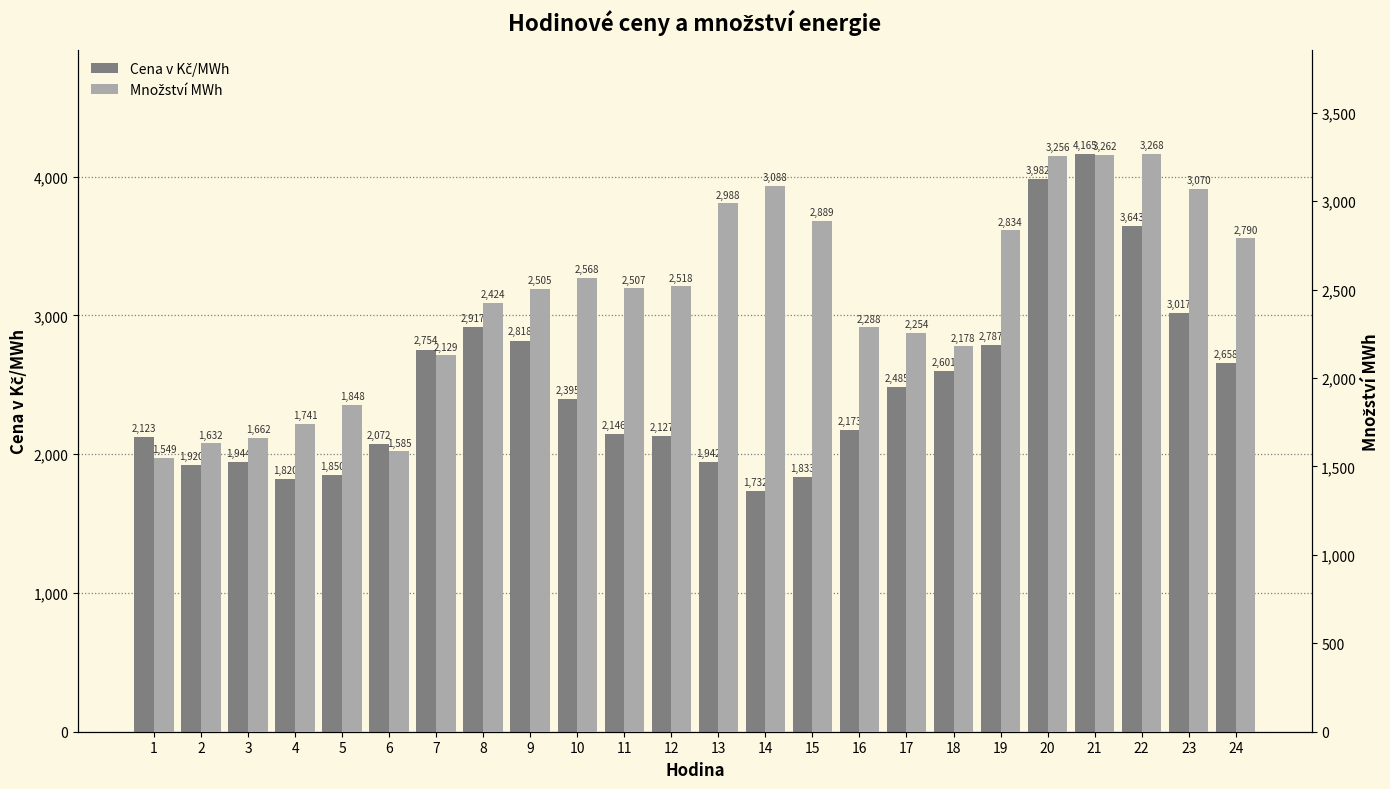

What is the greatest value displayed?

4165.0